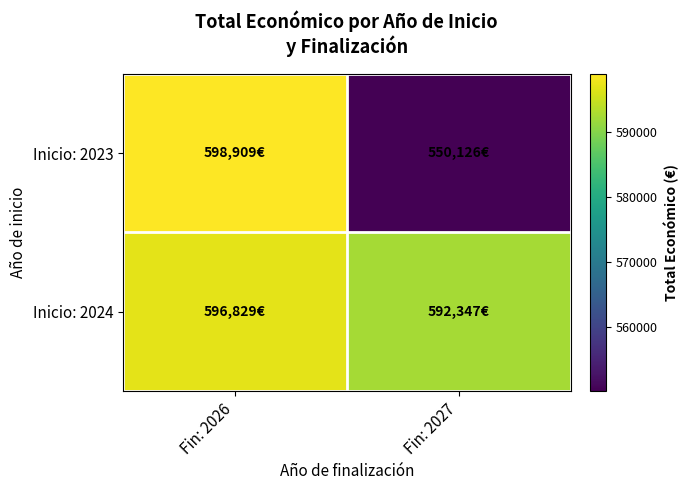

Reading right to left, transcribe all the data shown in this chart.

Inicio: 2023: Fin: 2027=550125.8	Fin: 2026=598909.0
Inicio: 2024: Fin: 2027=592346.9	Fin: 2026=596828.7